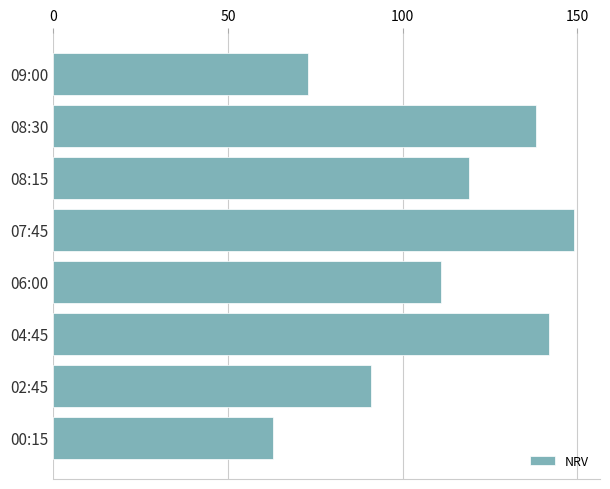

Which has a higher value, 04:45 or 02:45?

04:45